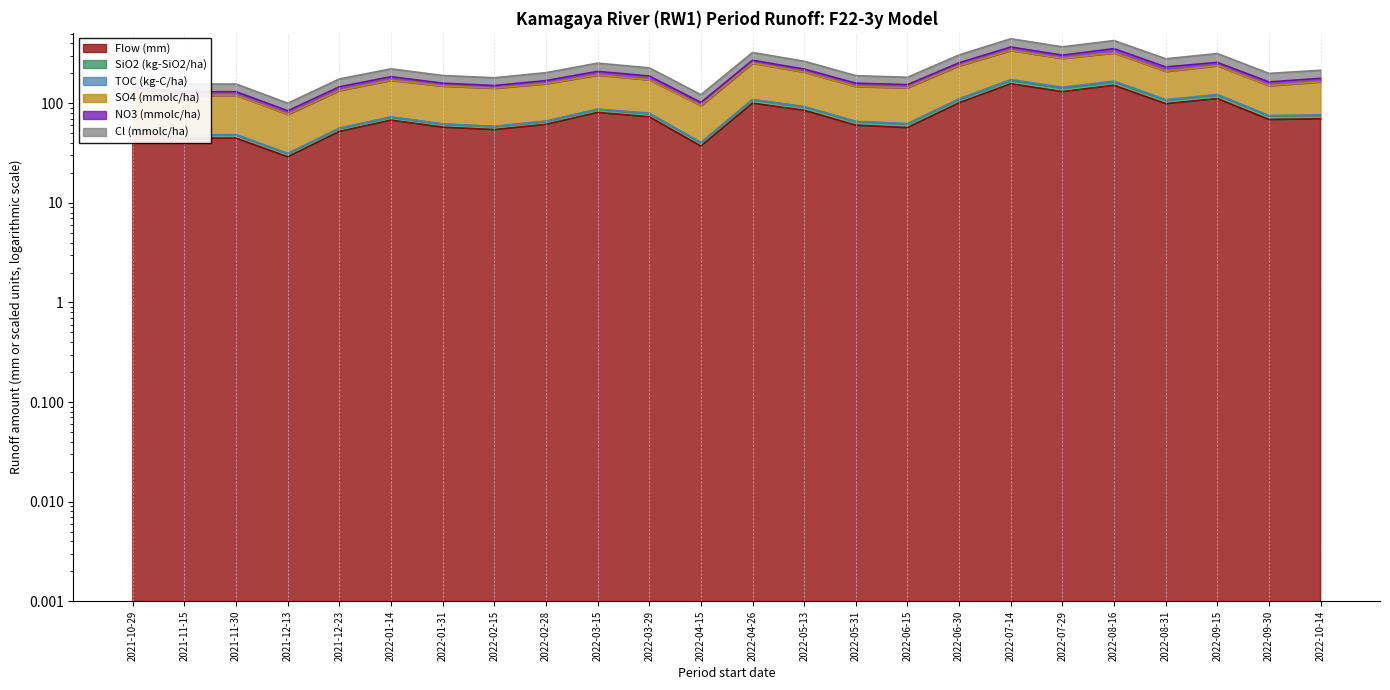

At which category is the sum across all series the highest?

2022-07-14